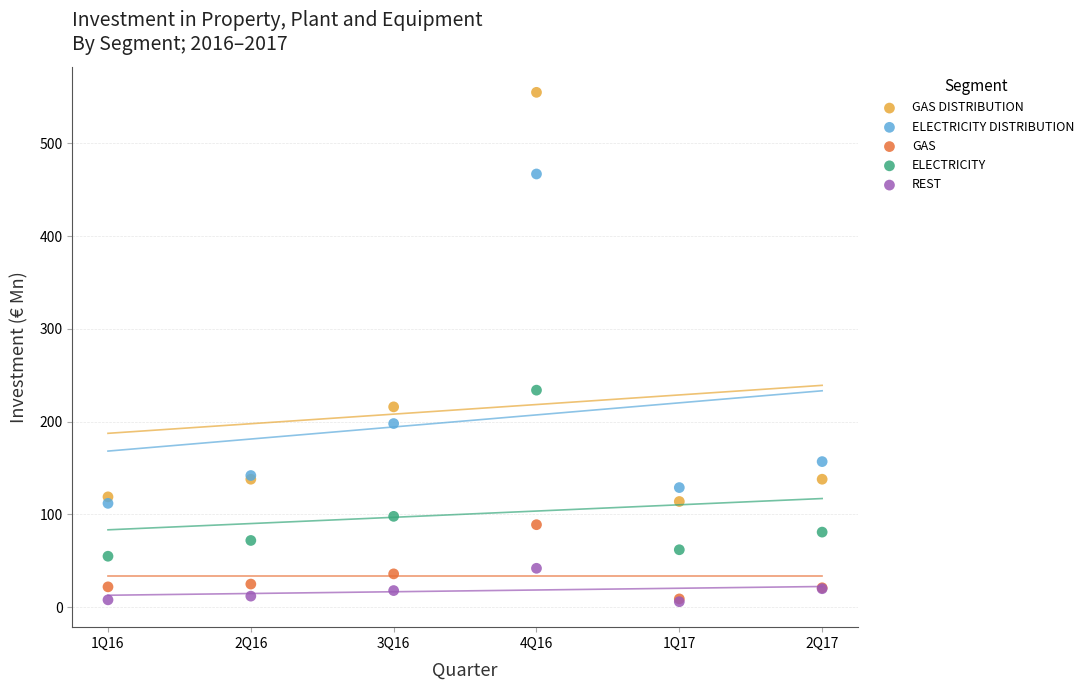

What are all the series names shown in the legend?

GAS DISTRIBUTION, ELECTRICITY DISTRIBUTION, GAS, ELECTRICITY, REST